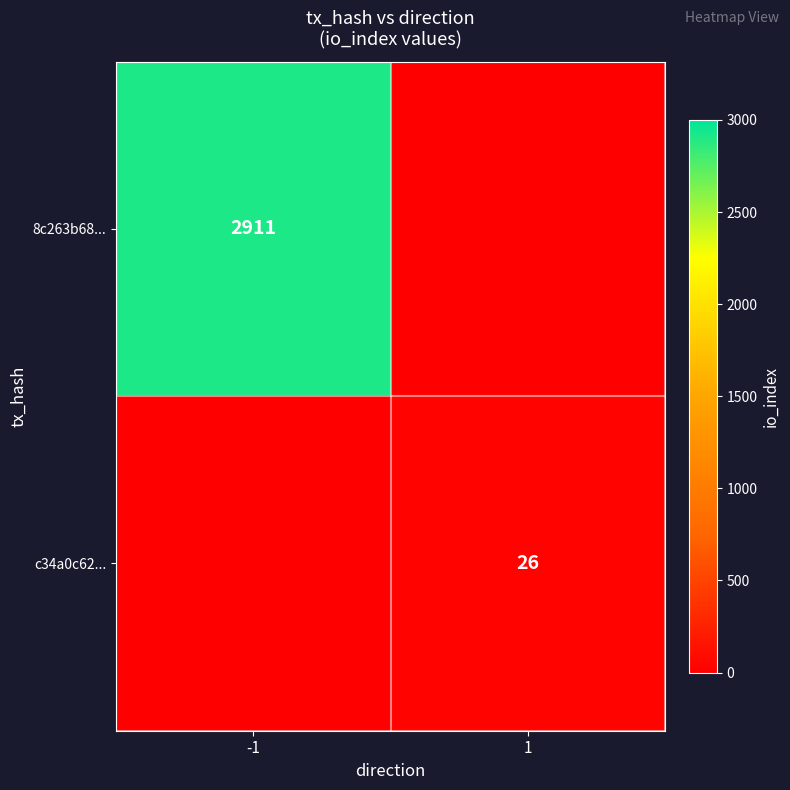

The c34a0c62... series shows 38 at 1. True or false?

False